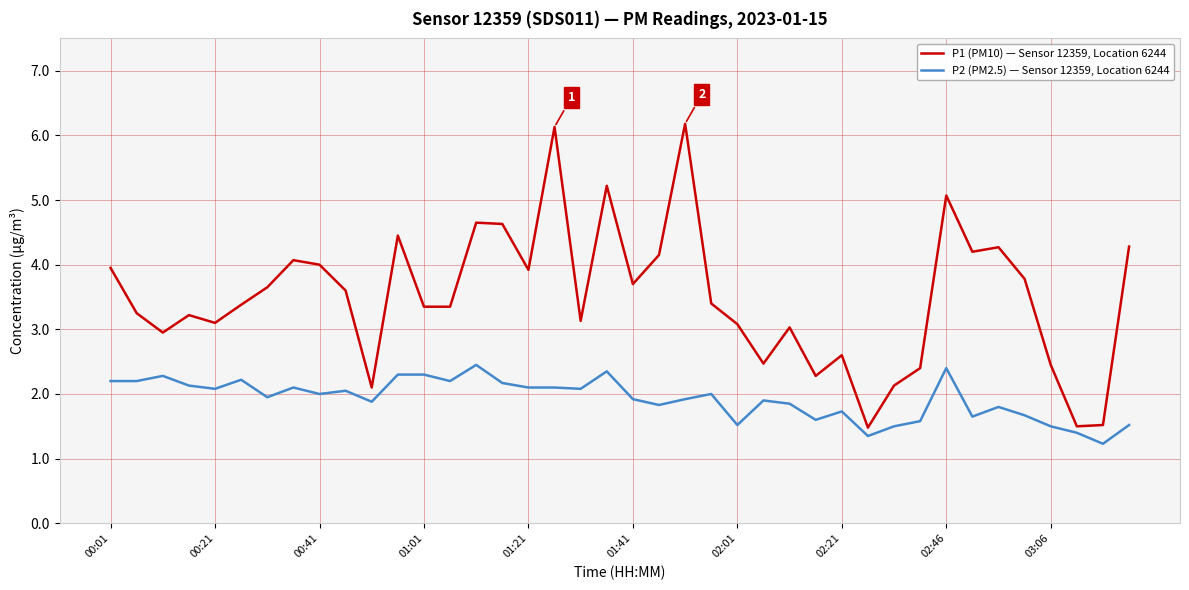

What are all the series names shown in the legend?

P1 (PM10) — Sensor 12359, Location 6244, P2 (PM2.5) — Sensor 12359, Location 6244